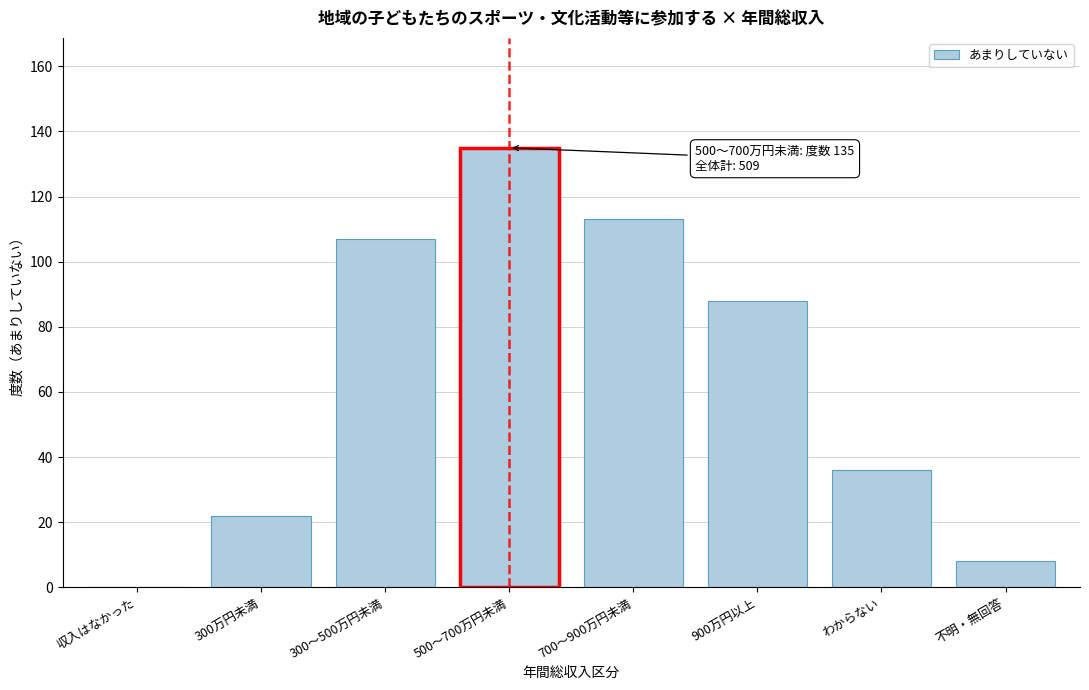

Reading left to right, transcribe all the data shown in this chart.

収入はなかった=0	300万円未満=22	300～500万円未満=107	500～700万円未満=135	700～900万円未満=113	900万円以上=88	わからない=36	不明・無回答=8